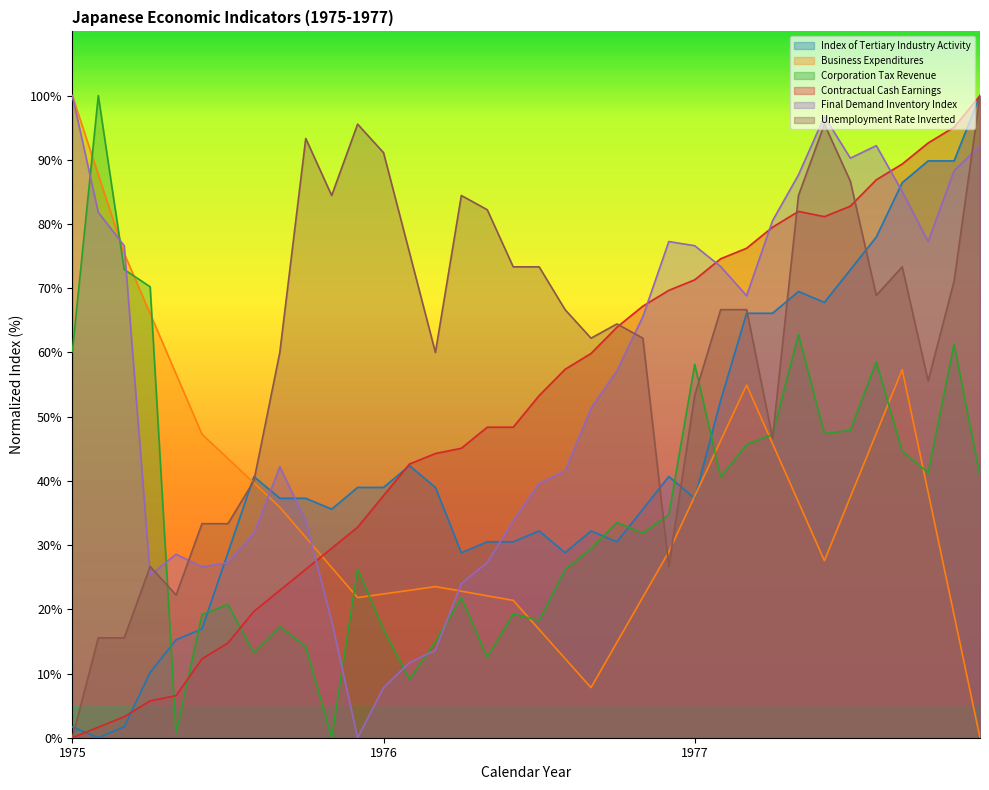

What value does the Contractual Cash Earnings series have at 1975?

0.0